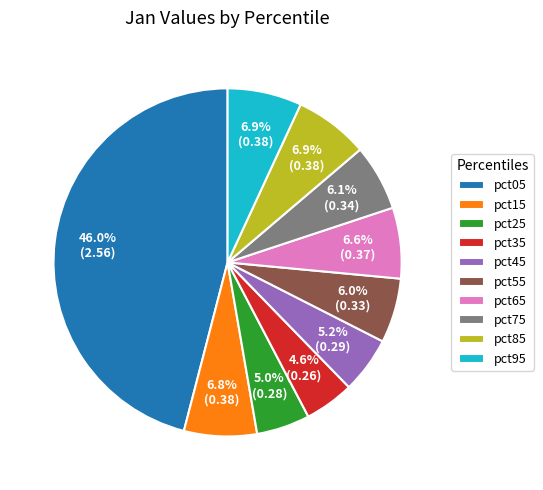

What percentage is NOT represented by pct45?

94.8%